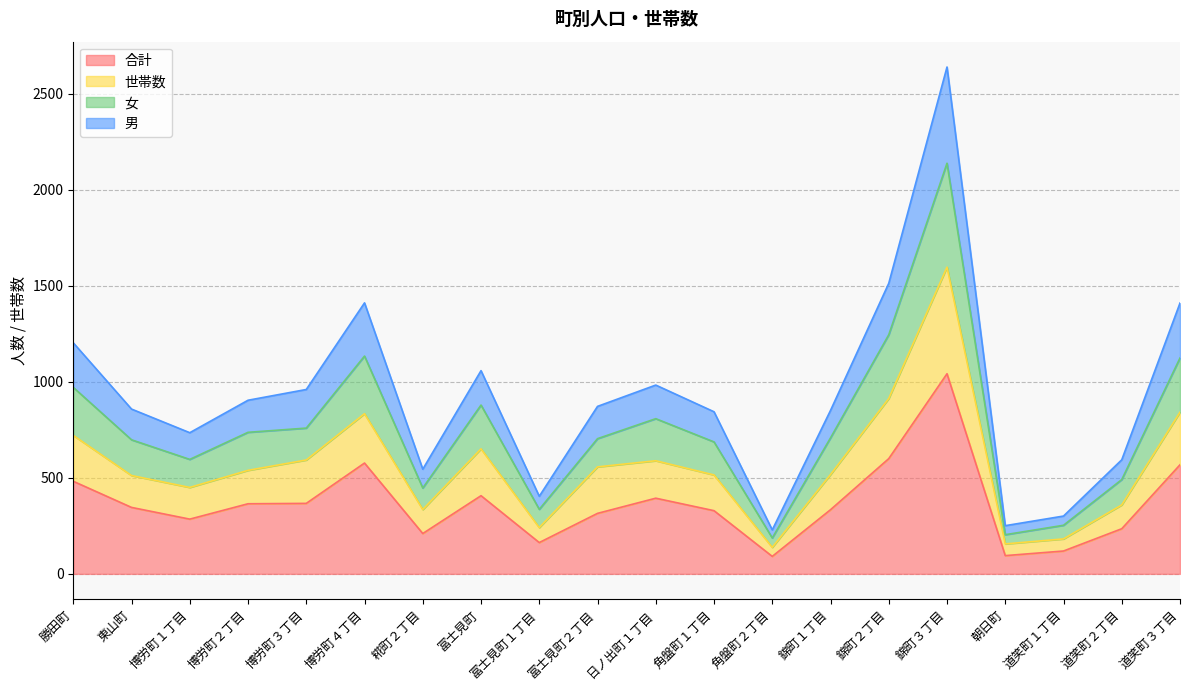

Does the chart have visible grid lines?

Yes